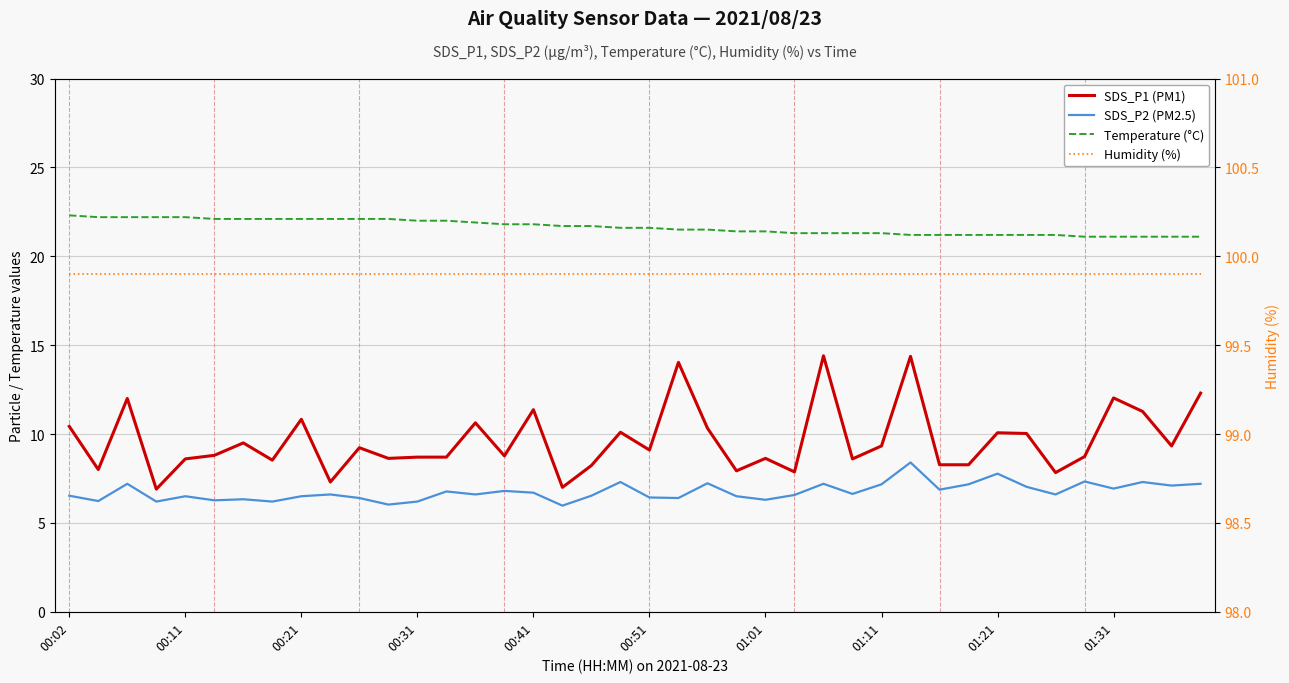

At which category is the sum across all series the highest?

29